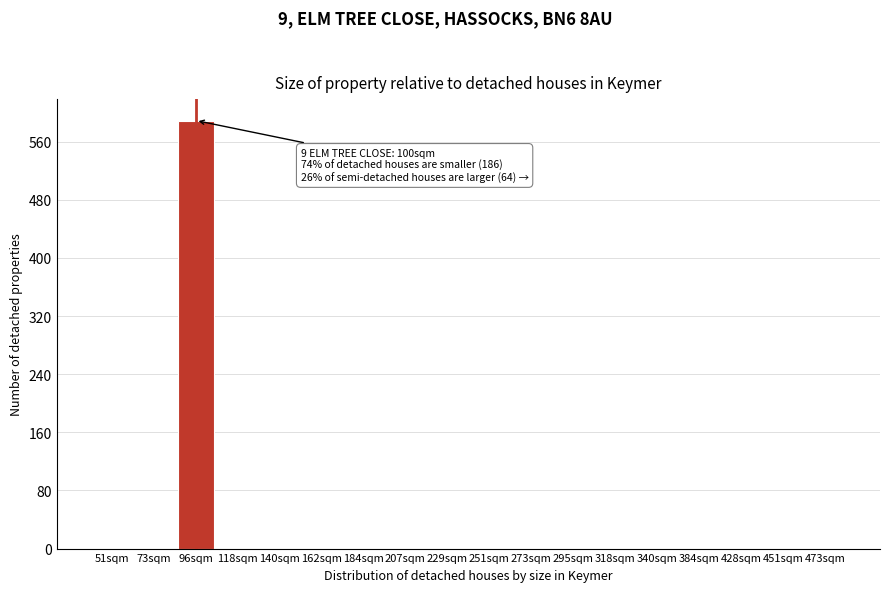

Reading right to left, transcribe all the data shown in this chart.

473sqm=0	451sqm=0	428sqm=0	384sqm=0	340sqm=0	318sqm=0	295sqm=0	273sqm=0	251sqm=0	229sqm=0	207sqm=0	184sqm=0	162sqm=0	140sqm=0	118sqm=0	96sqm=589	73sqm=0	51sqm=0